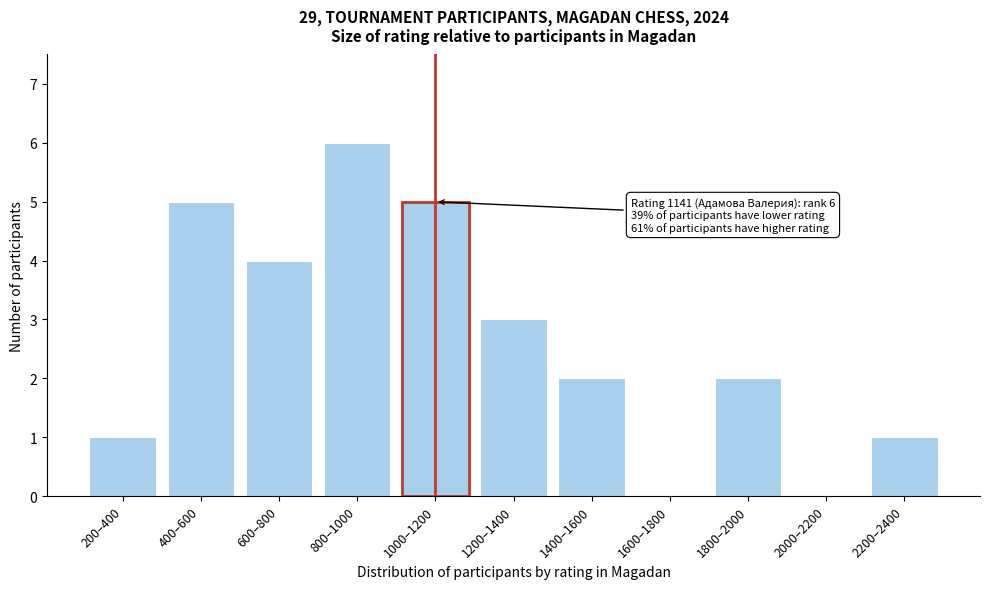

Reading right to left, list all the values displayed in this chart.

2200–2400=1	2000–2200=0	1800–2000=2	1600–1800=0	1400–1600=2	1200–1400=3	1000–1200=5	800–1000=6	600–800=4	400–600=5	200–400=1